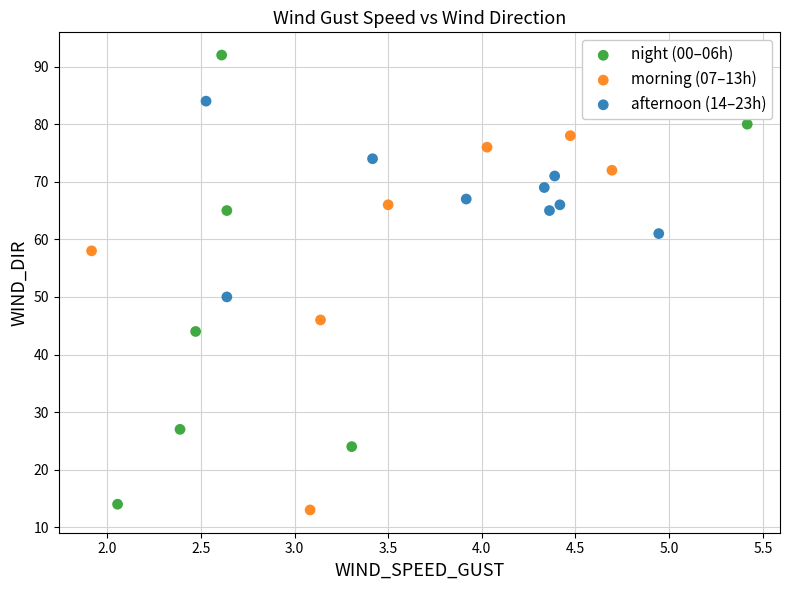

Which series contains the highest Y value?

night (00–06h)